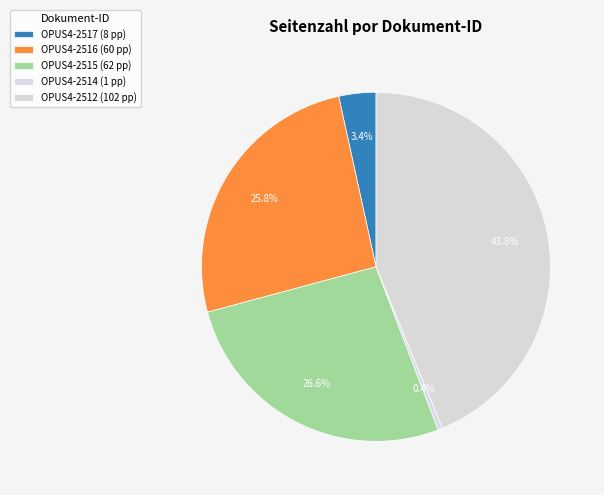

Is there any slice that represents more than half of the pie?

No